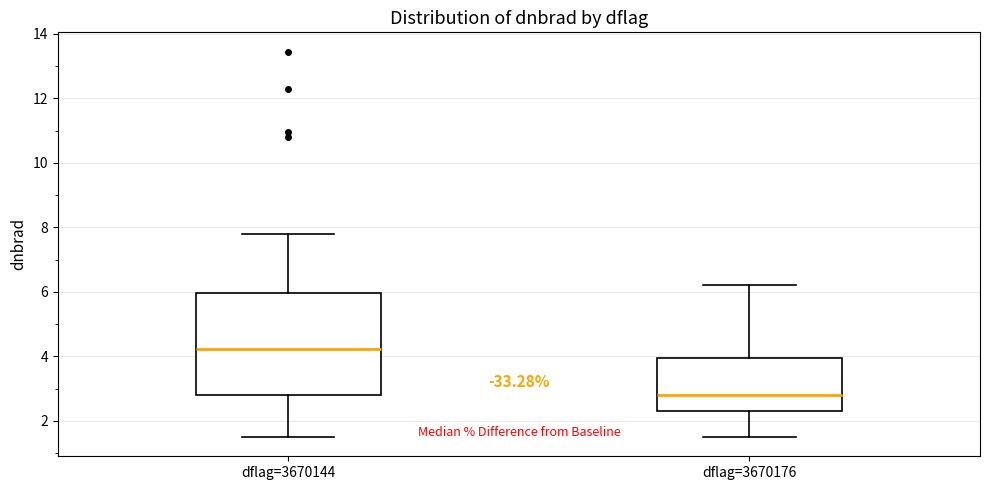

Reading left to right, read every box against the y-axis: the position of its median line, the range the box covers, and the ends of its whiskers. The values are not printed on the chart, so give them approximately, as read against the axis.

dflag=3670144: median 4.2, box 2.8 to 6.0, whiskers 1.6 to 7.8
dflag=3670176: median 2.8, box 2.4 to 4.0, whiskers 1.6 to 6.2